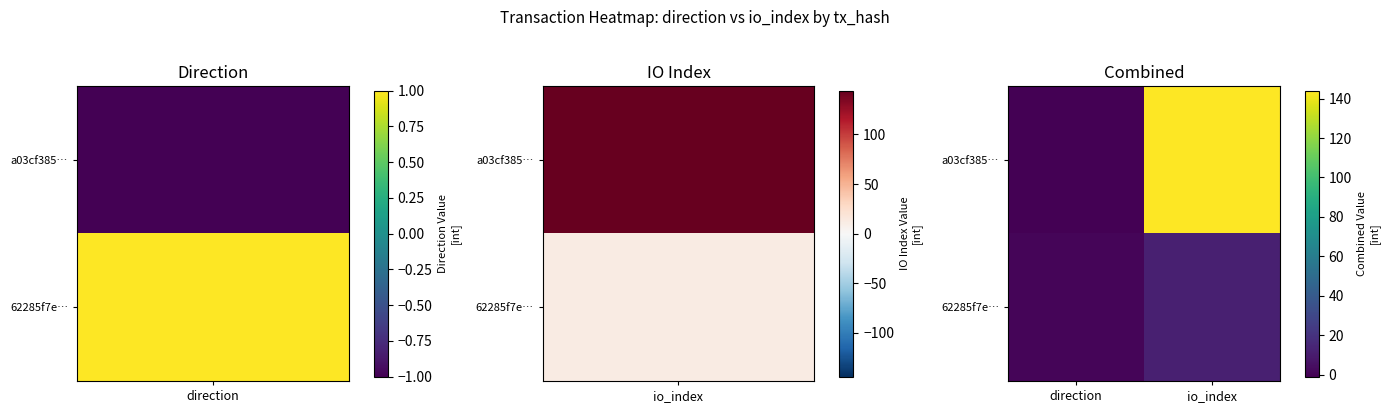

Reading left to right, transcribe all the data shown in this chart.

a03cf385…: direction=-1	io_index=144
62285f7e…: direction=1	io_index=12